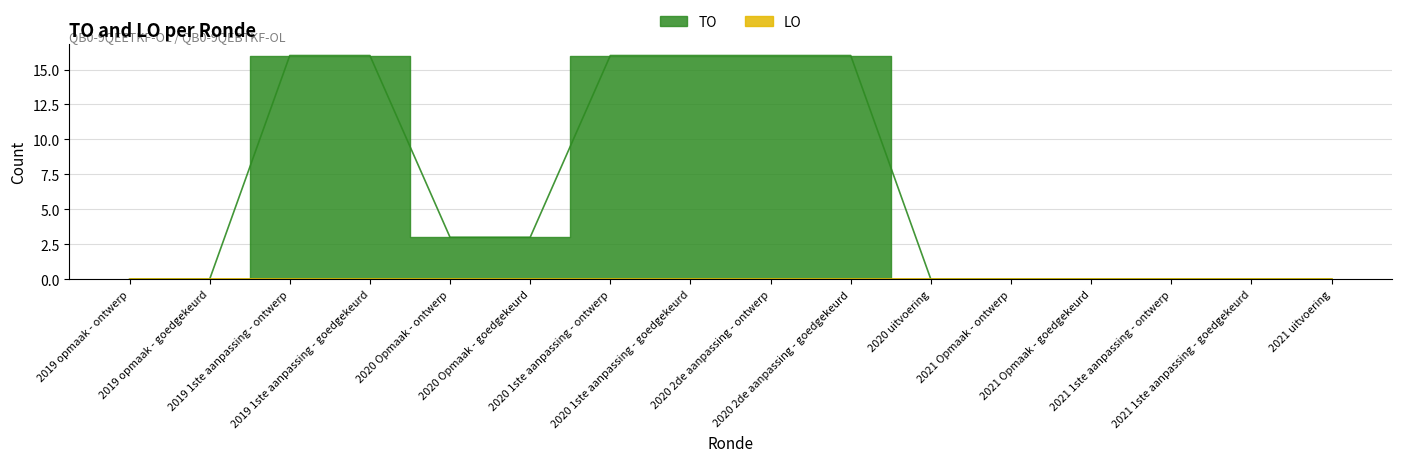

Rank the categories by value from lowest to highest.

2019 opmaak - ontwerp, 2019 opmaak - goedgekeurd, 2020 uitvoering, 2021 Opmaak - ontwerp, 2021 Opmaak - goedgekeurd, 2021 1ste aanpassing - ontwerp, 2021 1ste aanpassing - goedgekeurd, 2021 uitvoering, 2020 Opmaak - ontwerp, 2020 Opmaak - goedgekeurd, 2019 1ste aanpassing - ontwerp, 2019 1ste aanpassing - goedgekeurd, 2020 1ste aanpassing - ontwerp, 2020 1ste aanpassing - goedgekeurd, 2020 2de aanpassing - ontwerp, 2020 2de aanpassing - goedgekeurd